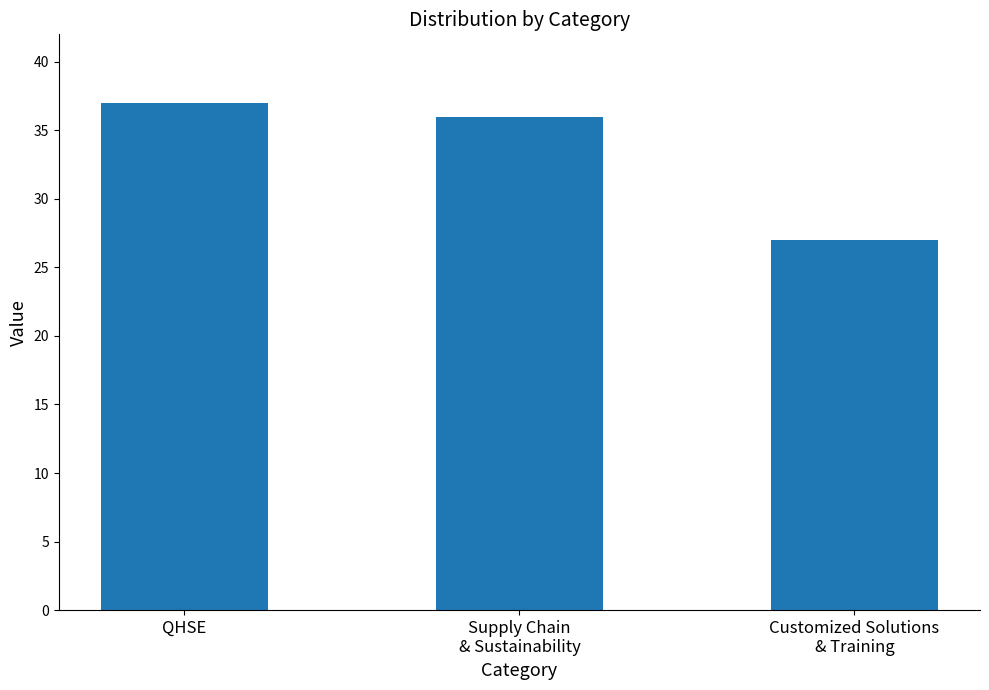

How many data points does each series have?

3